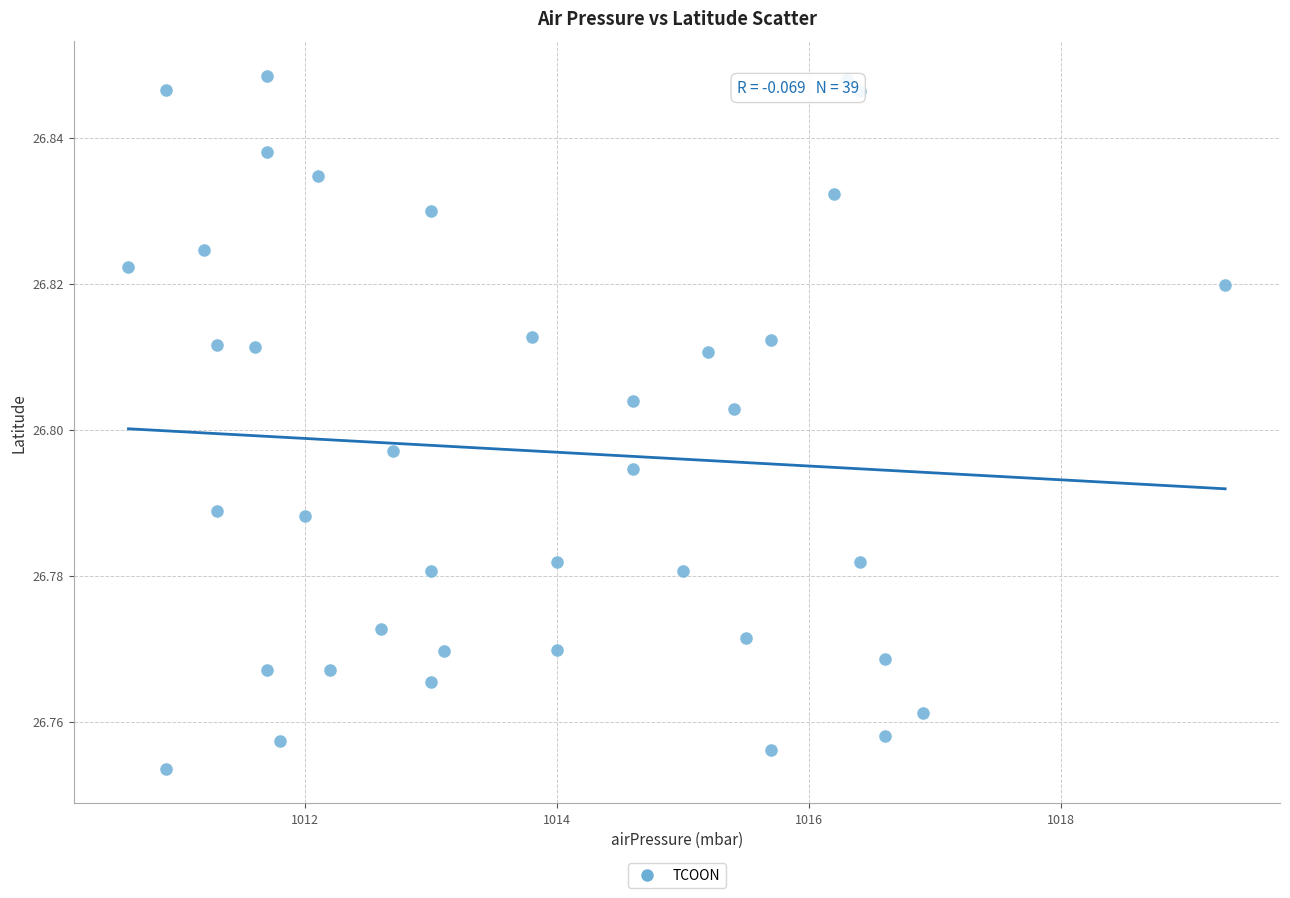

What is the range of X values (max minus min)?

8.7